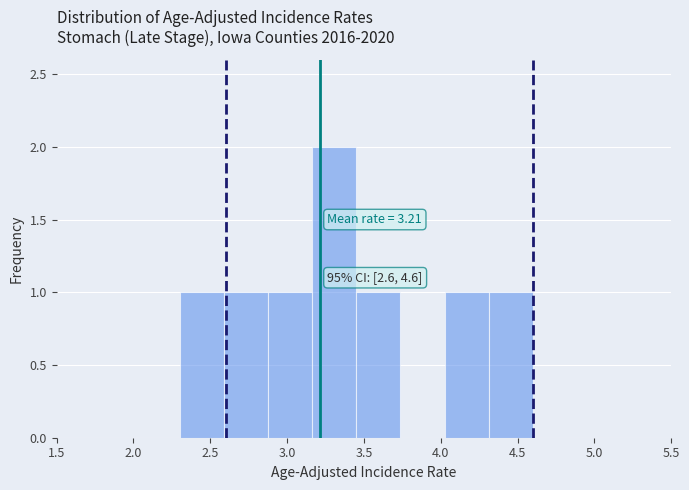

Which range on the x-axis has the tallest bar?

3.15 to 3.45